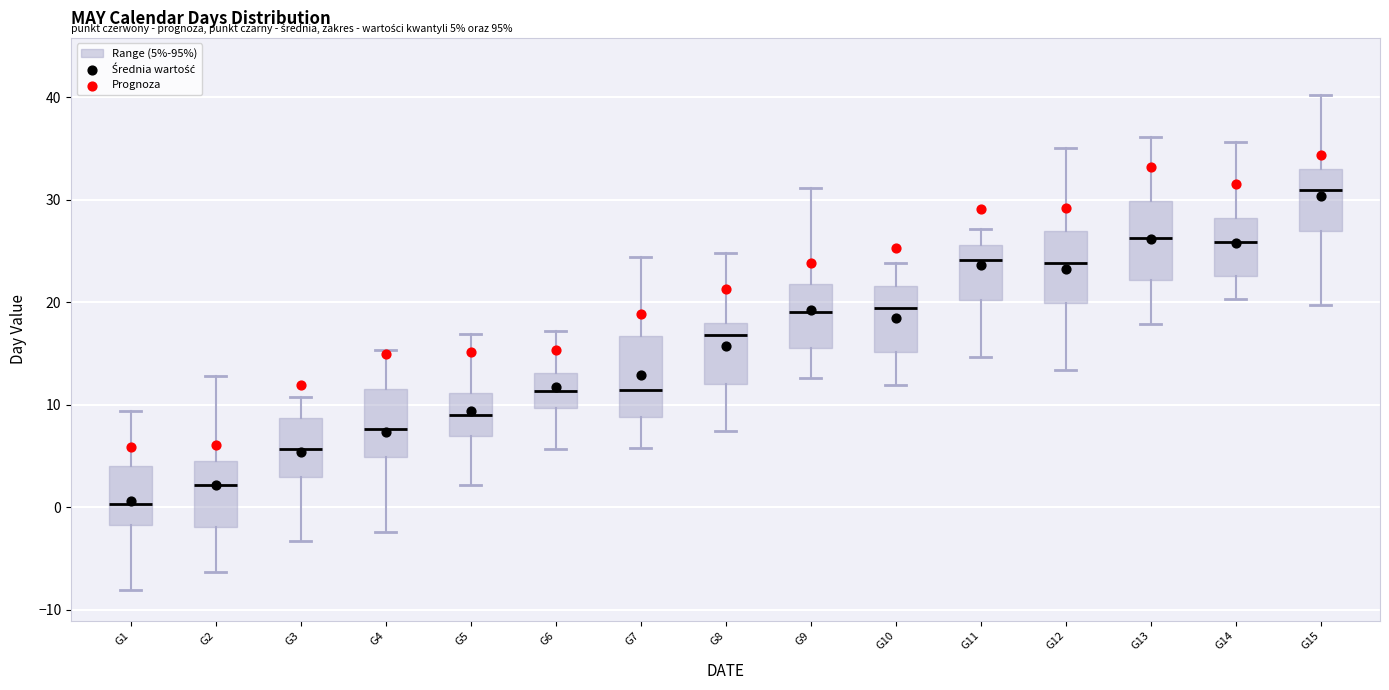

Which box has the lowest median line?

G1